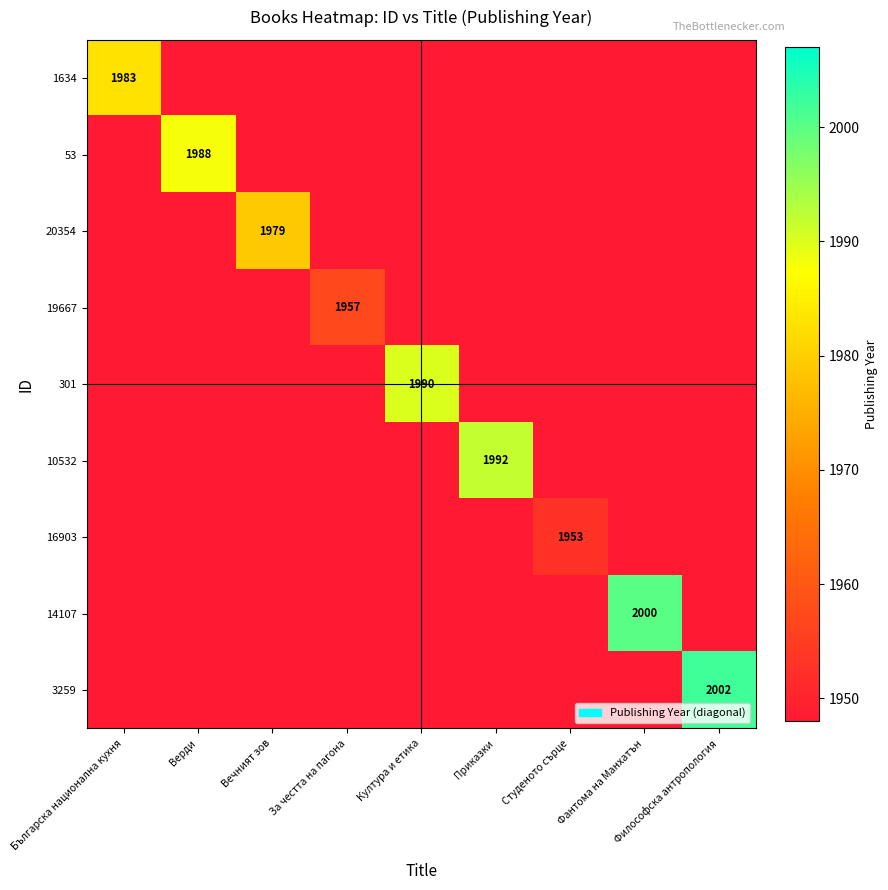

What is the difference between the highest and lowest values at Българска национална кухня?

35